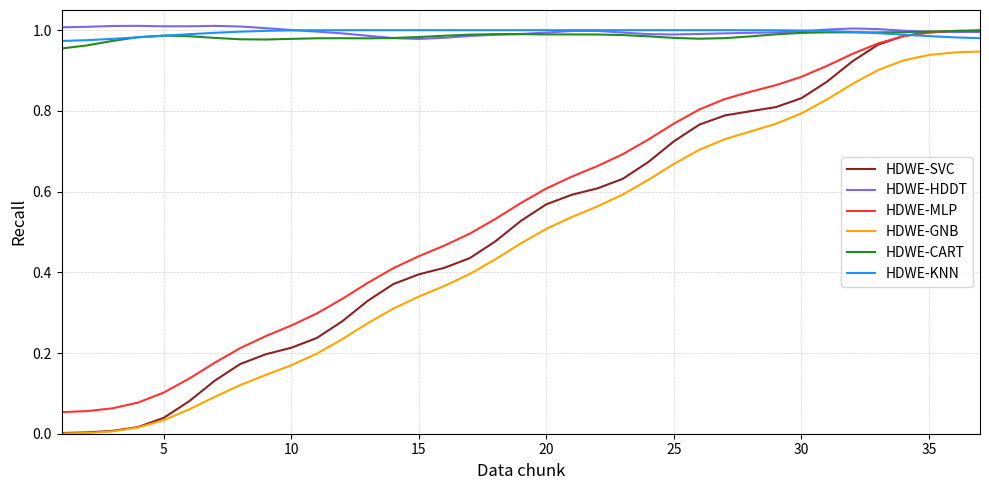

Which series has the widest spread of values?

HDWE-SVC